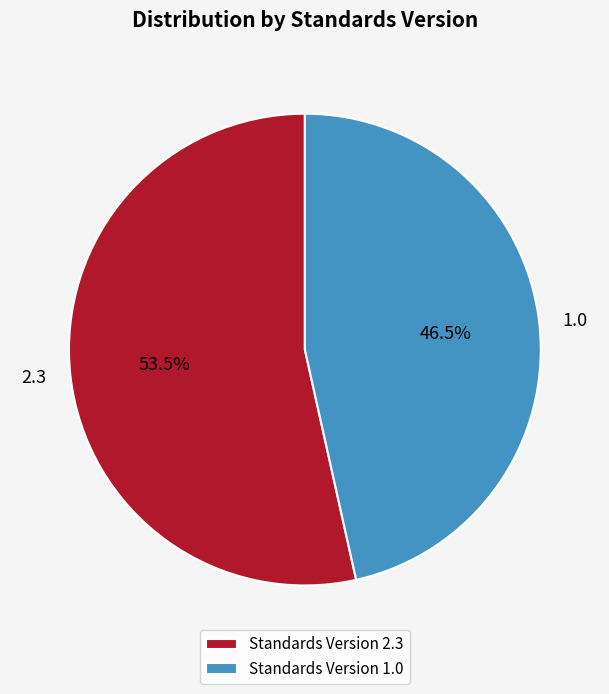

Is there a majority slice in this chart?

Yes